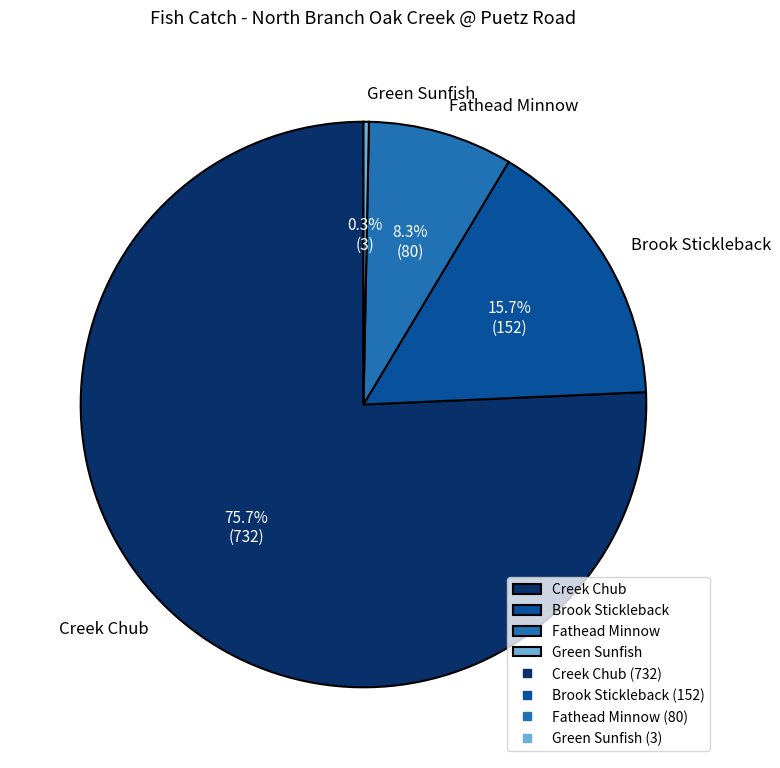

Which category has the smallest portion of the pie?

Green Sunfish